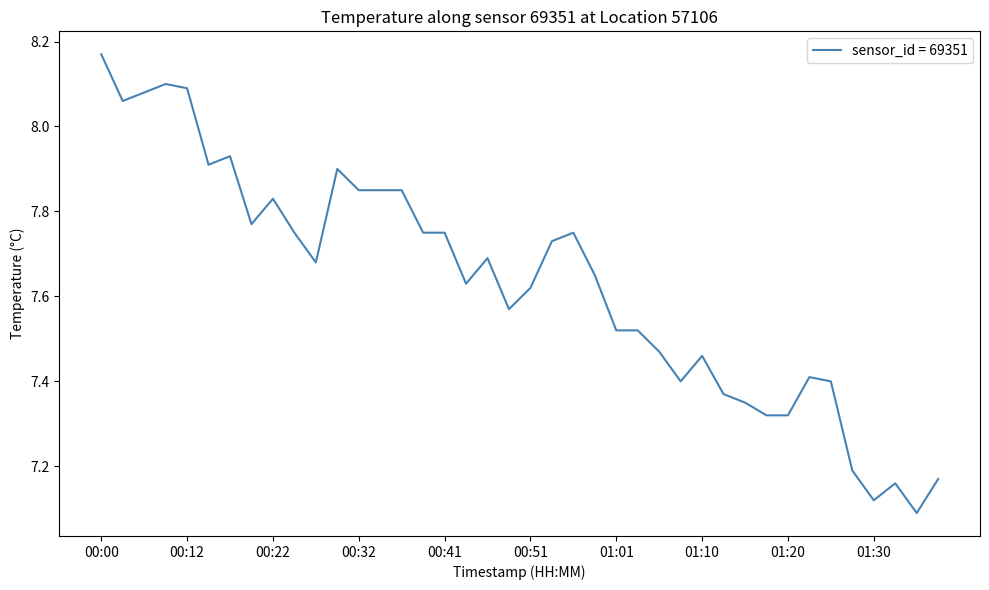

What is the difference between the maximum and minimum values?

1.1